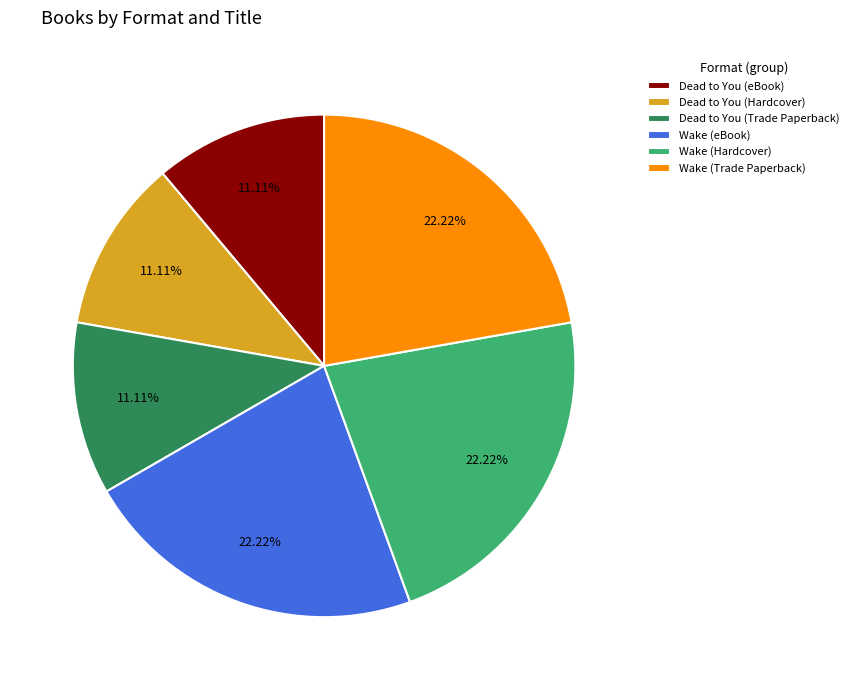

Approximately how many times larger is the value at Wake (Trade Paperback) compared to Wake (eBook)?

1.0